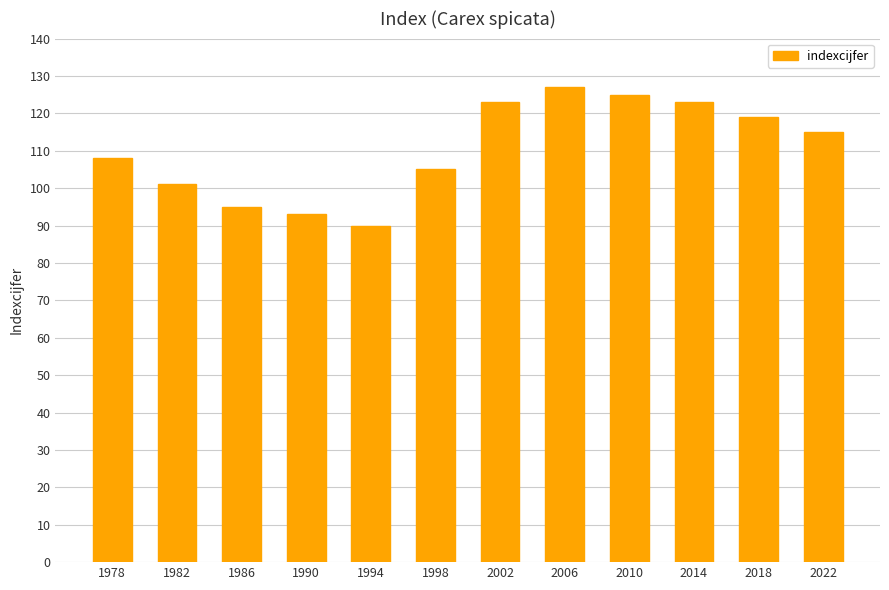

What is the smallest value displayed?

90